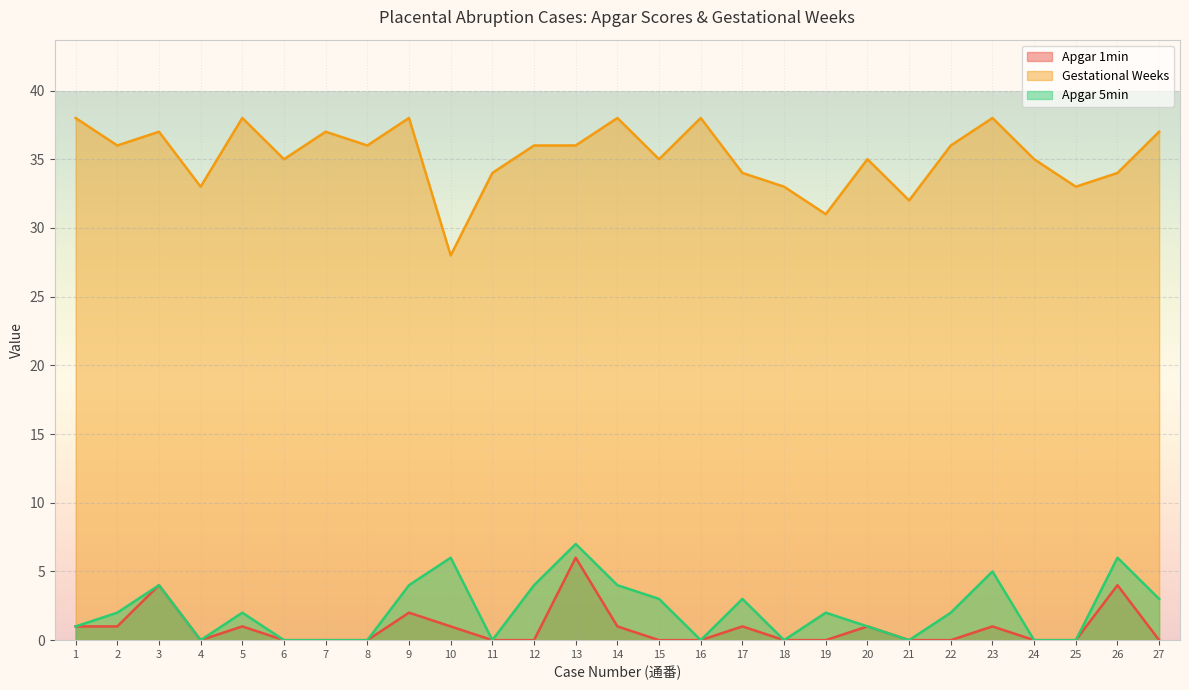

At how many categories does at least one series exceed 17?

27